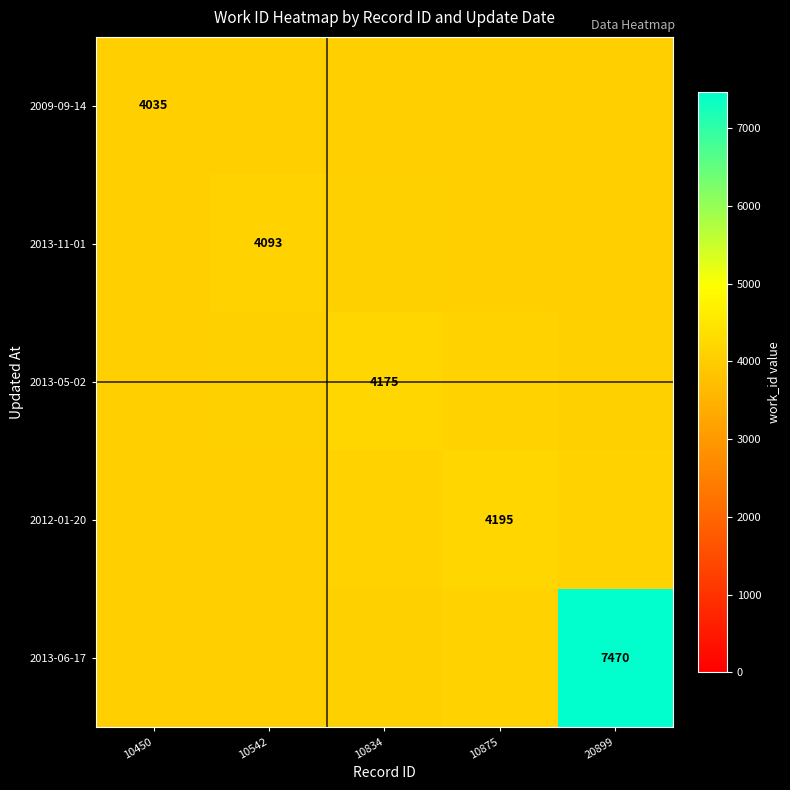

What is the minimum value shown in the chart?

4035.0